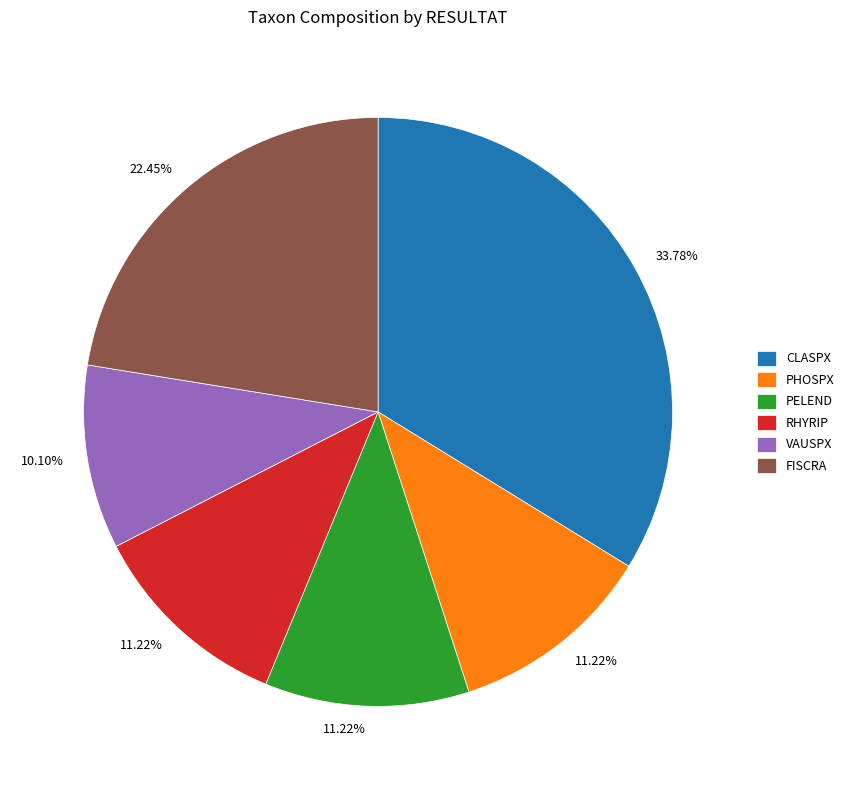

What percentage is NOT represented by PHOSPX?

88.8%